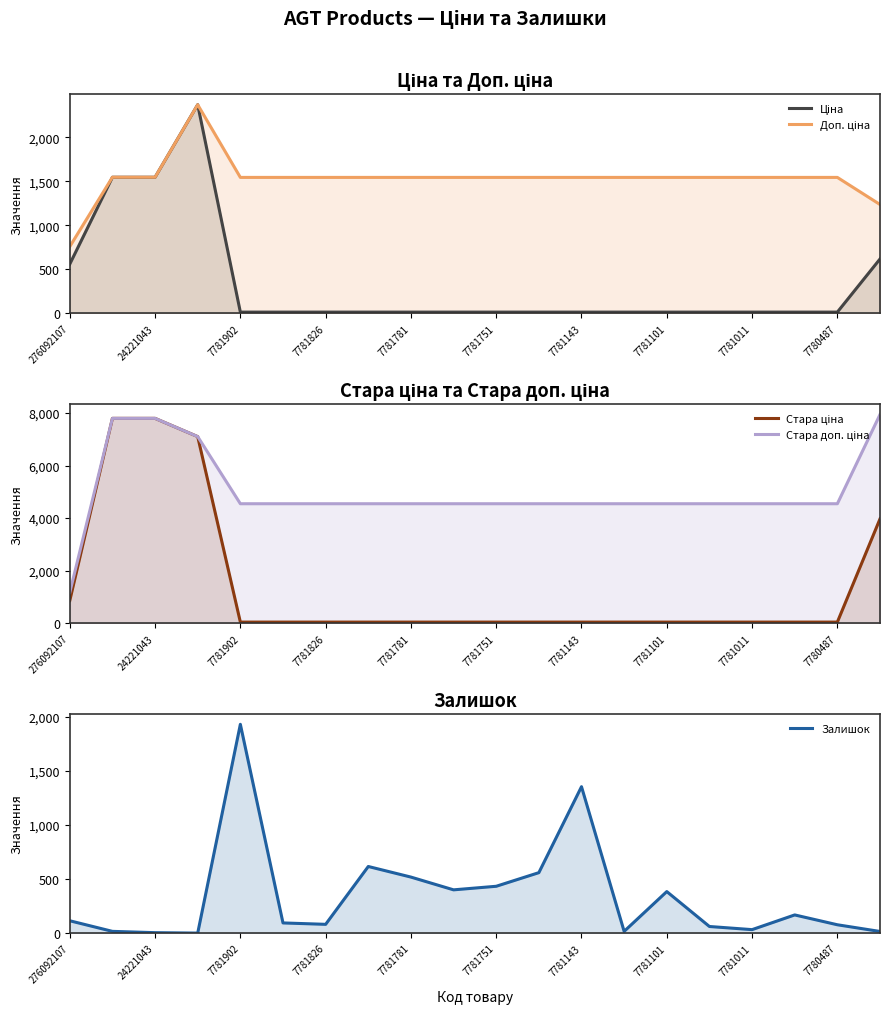

Rank the series at 7781826 from highest to lowest value.

Стара доп. ціна, Доп. ціна, Залишок, Стара ціна, Ціна